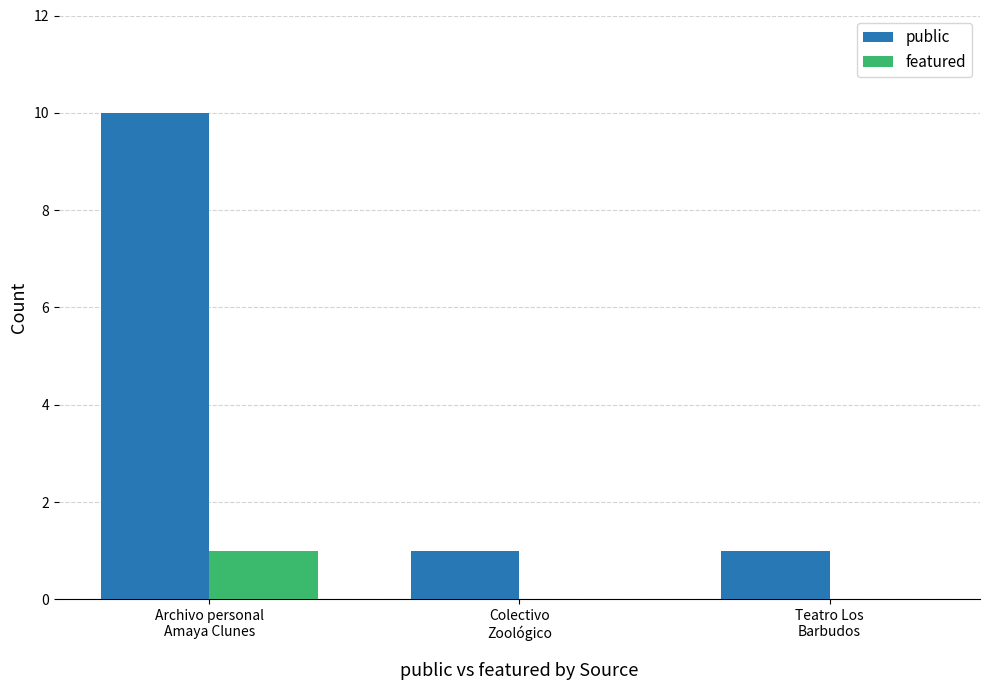

What is the total value across all series at Teatro Los
Barbudos?

1